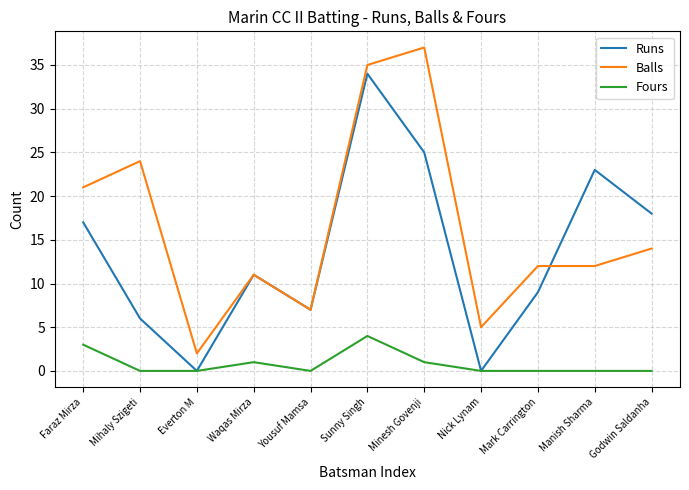

Where is the first local minimum for Runs?

Everton M